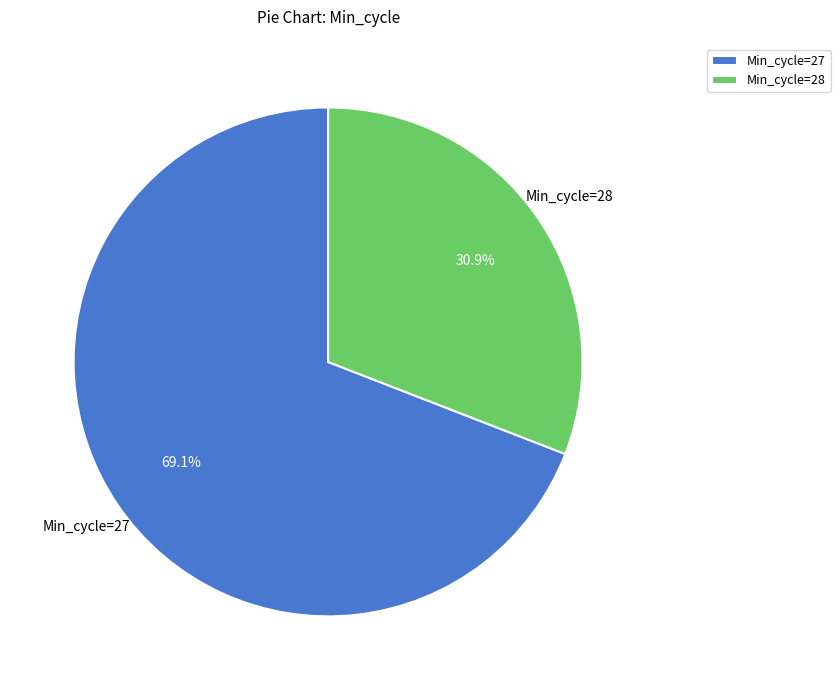

Rank the categories by value from highest to lowest.

Min_cycle=27, Min_cycle=28